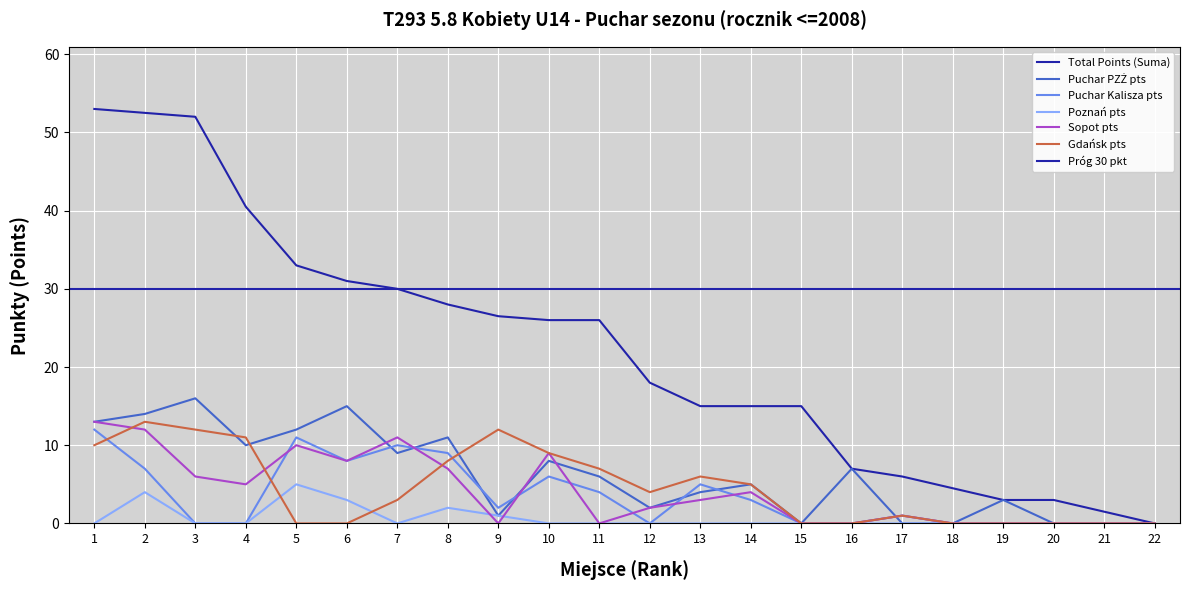

Reading right to left, extract all data points from this chart.

Total Points (Suma): 22=0.0	21=1.5	20=3.0	19=3.0	18=4.5	17=6.0	16=7.0	15=15.0	14=15.0	13=15.0	12=18.0	11=26.0	10=26.0	9=26.5	8=28.0	7=30.0	6=31.0	5=33.0	4=40.5	3=52.0	2=52.5	1=53.0
Puchar PZŻ pts: 22=0.0	21=0.0	20=0.0	19=3.0	18=0.0	17=0.0	16=7.0	15=0.0	14=5.0	13=4.0	12=2.0	11=6.0	10=8.0	9=1.0	8=11.0	7=9.0	6=15.0	5=12.0	4=10.0	3=16.0	2=14.0	1=13.0
Puchar Kalisza pts: 22=0.0	21=0.0	20=0.0	19=0.0	18=0.0	17=1.0	16=0.0	15=0.0	14=3.0	13=5.0	12=0.0	11=4.0	10=6.0	9=2.0	8=9.0	7=10.0	6=8.0	5=11.0	4=0.0	3=0.0	2=7.0	1=12.0
Poznań pts: 22=0.0	21=0.0	20=0.0	19=0.0	18=0.0	17=0.0	16=0.0	15=0.0	14=0.0	13=0.0	12=0.0	11=0.0	10=0.0	9=1.0	8=2.0	7=0.0	6=3.0	5=5.0	4=0.0	3=0.0	2=4.0	1=0.0
Sopot pts: 22=0.0	21=0.0	20=0.0	19=0.0	18=0.0	17=1.0	16=0.0	15=0.0	14=4.0	13=3.0	12=2.0	11=0.0	10=9.0	9=0.0	8=7.0	7=11.0	6=8.0	5=10.0	4=5.0	3=6.0	2=12.0	1=13.0
Gdańsk pts: 22=0.0	21=0.0	20=0.0	19=0.0	18=0.0	17=1.0	16=0.0	15=0.0	14=5.0	13=6.0	12=4.0	11=7.0	10=9.0	9=12.0	8=8.0	7=3.0	6=0.0	5=0.0	4=11.0	3=12.0	2=13.0	1=10.0